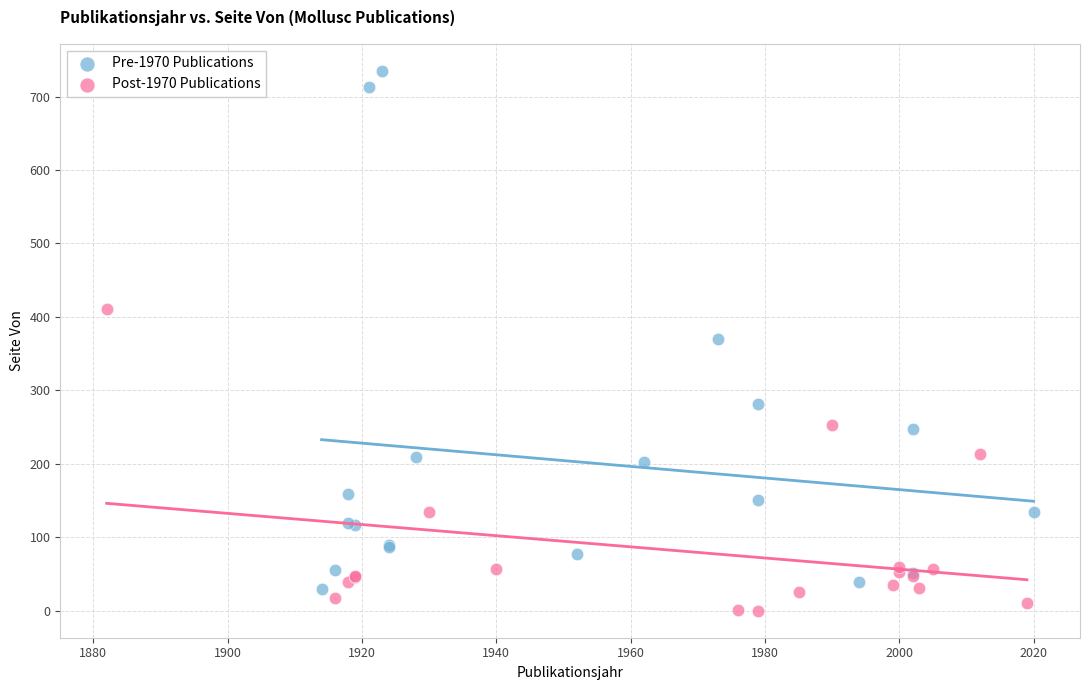

What are all the series names shown in the legend?

Pre-1970 Publications, Post-1970 Publications